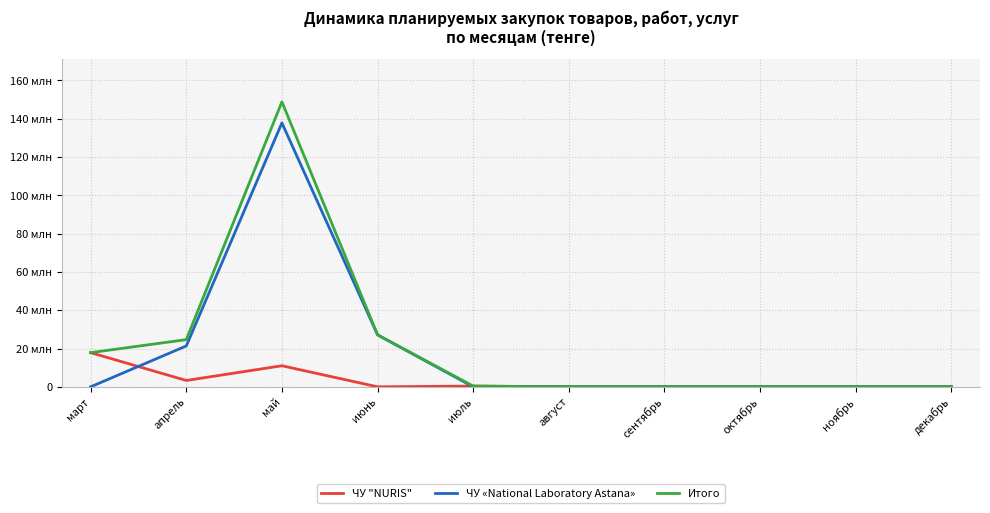

True or false: Итого and ЧУ "NURIS" cross at least once.

False